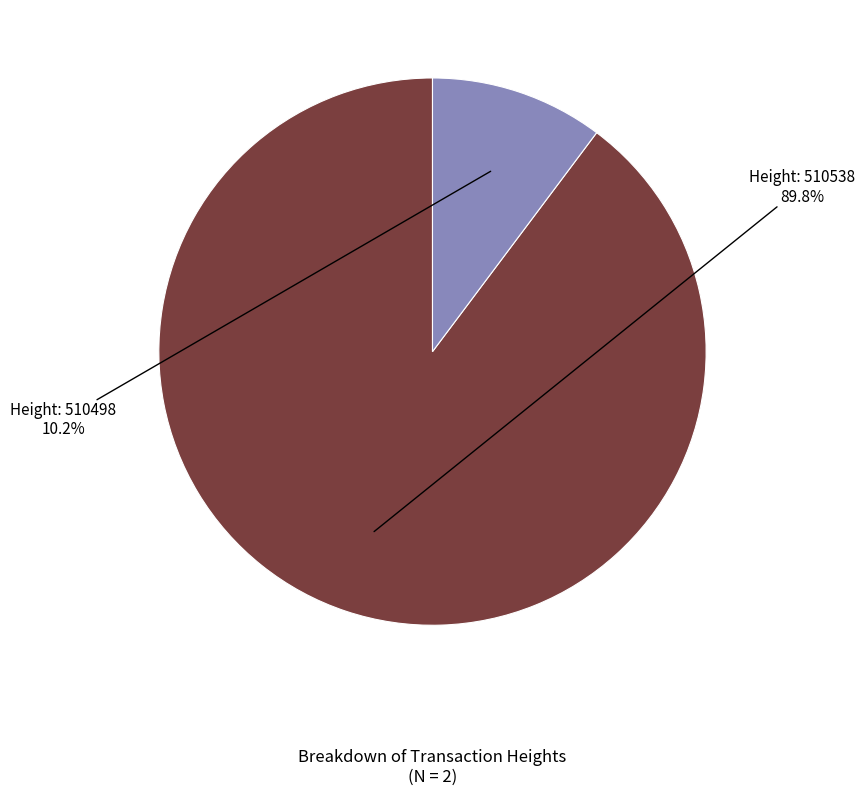

Does any single category account for the majority?

Yes